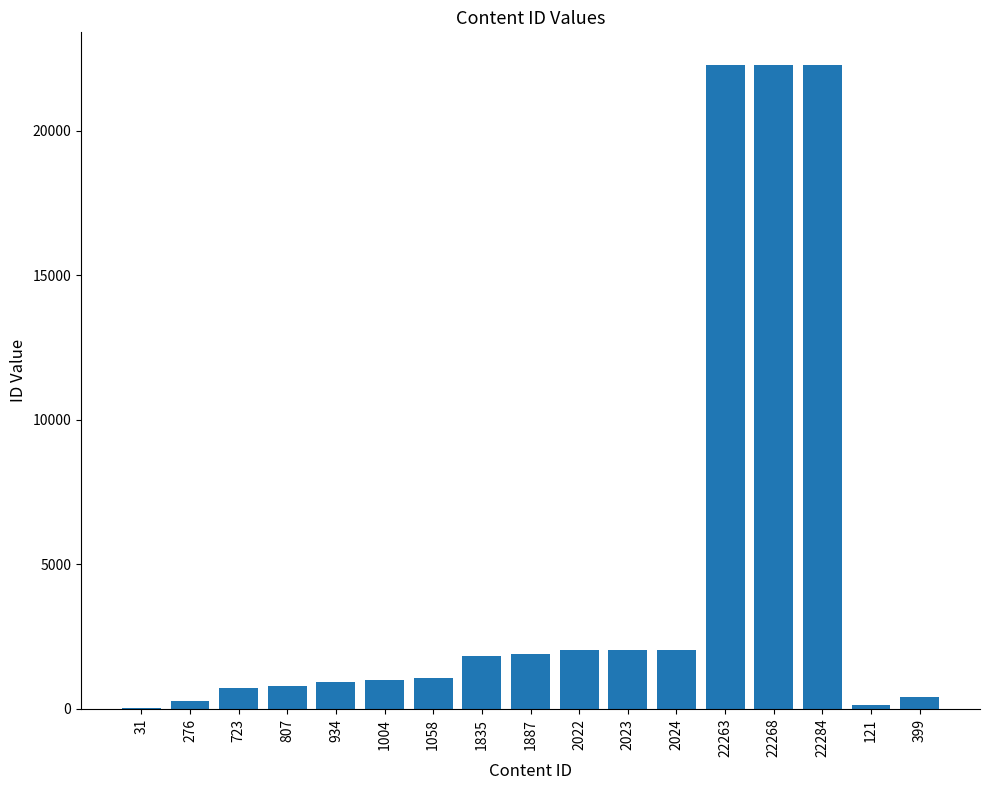

What is the ratio of the value at 723 to the value at 2022?

0.4